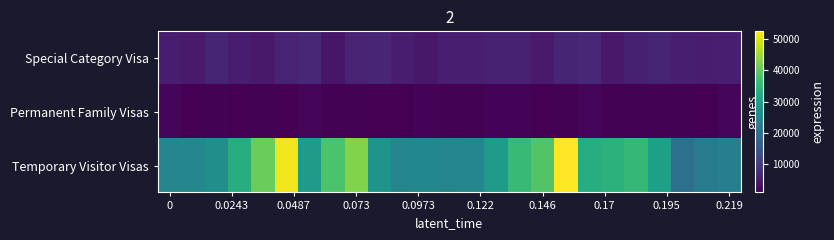

Reading left to right, list all the values displayed in this chart.

Special Category Visa: 4850	4520	6220	5090	4450	6000	6560	3930	5770	6450	4730	4260	5150	5230	5530	5630	4710	6290	6890	4320	5340	6310	5280	4770	5300
Permanent Family Visas: 1500	1090	1220	970	1160	1050	1740	1290	1120	1090	900	1300	1270	1230	1360	1370	1090	1140	1880	1260	1100	1110	1200	890	1580
Temporary Visitor Visas: 24870	24850	26360	33040	40730	51310	29480	37880	42670	27580	24600	25050	24380	24830	29440	35810	38400	52500	33130	34020	35320	30180	20000	22090	22970